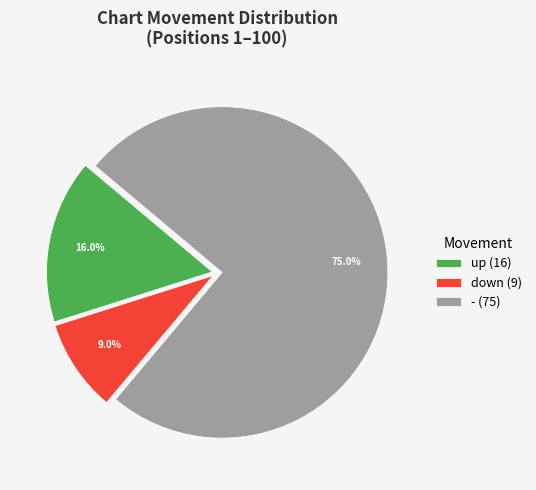

Combined, what portion of the pie is - and up?

91.0%